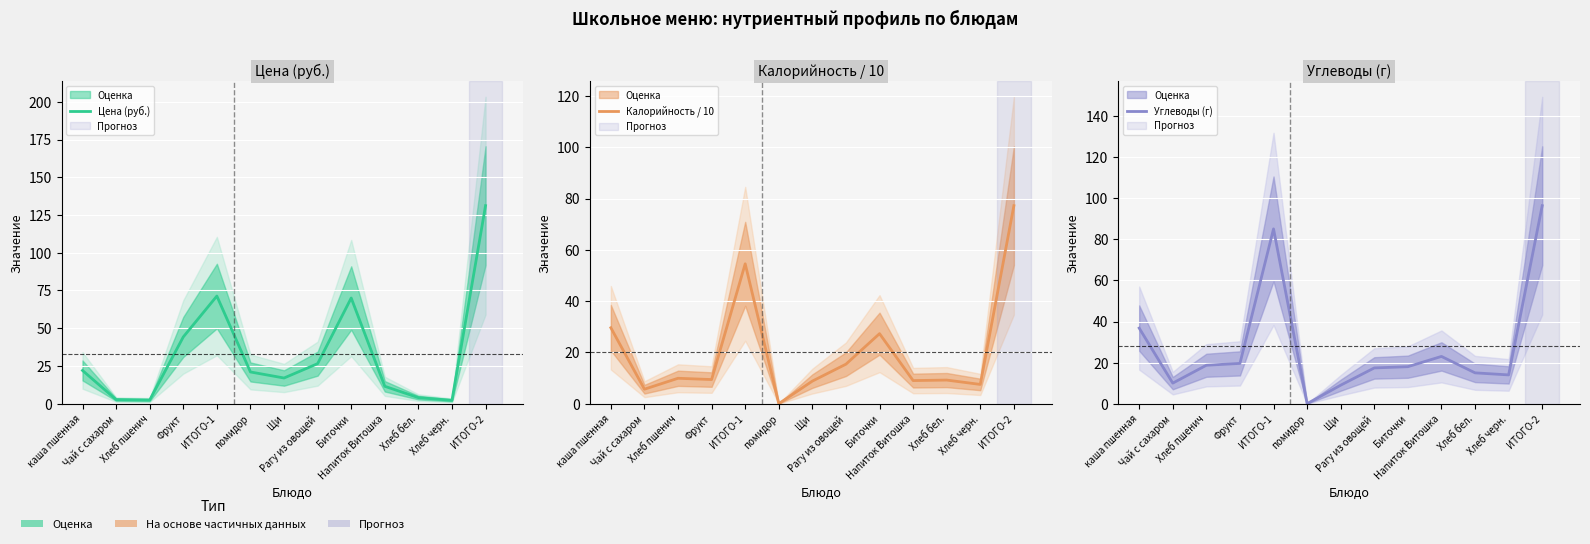

What position from the right is Биточки?

5